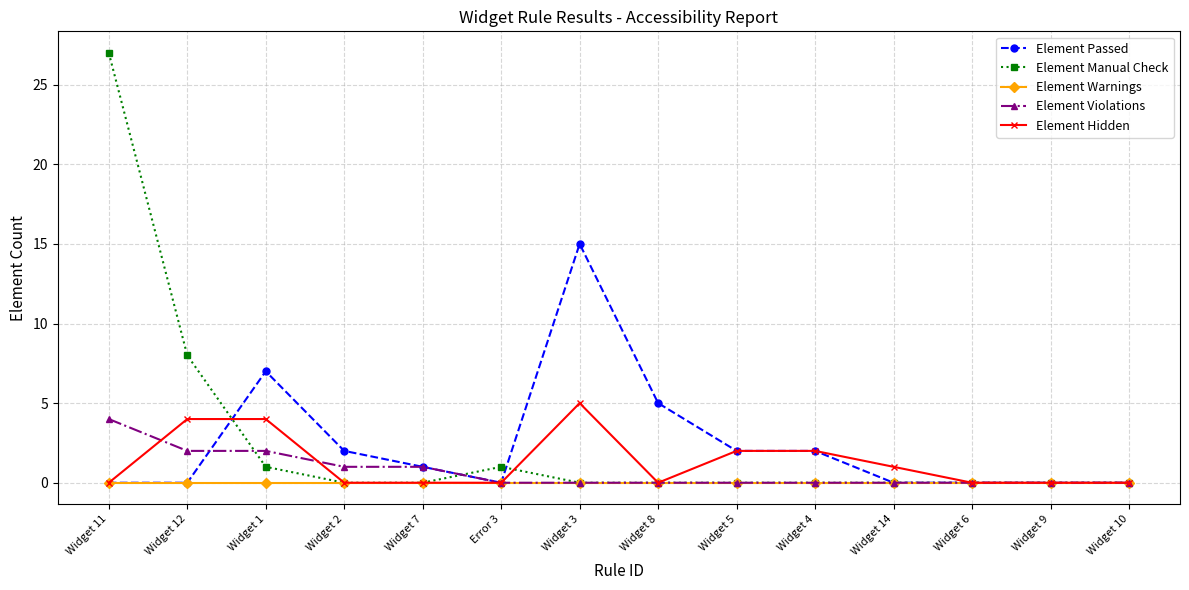

At how many categories does at least one series exceed 17?

1